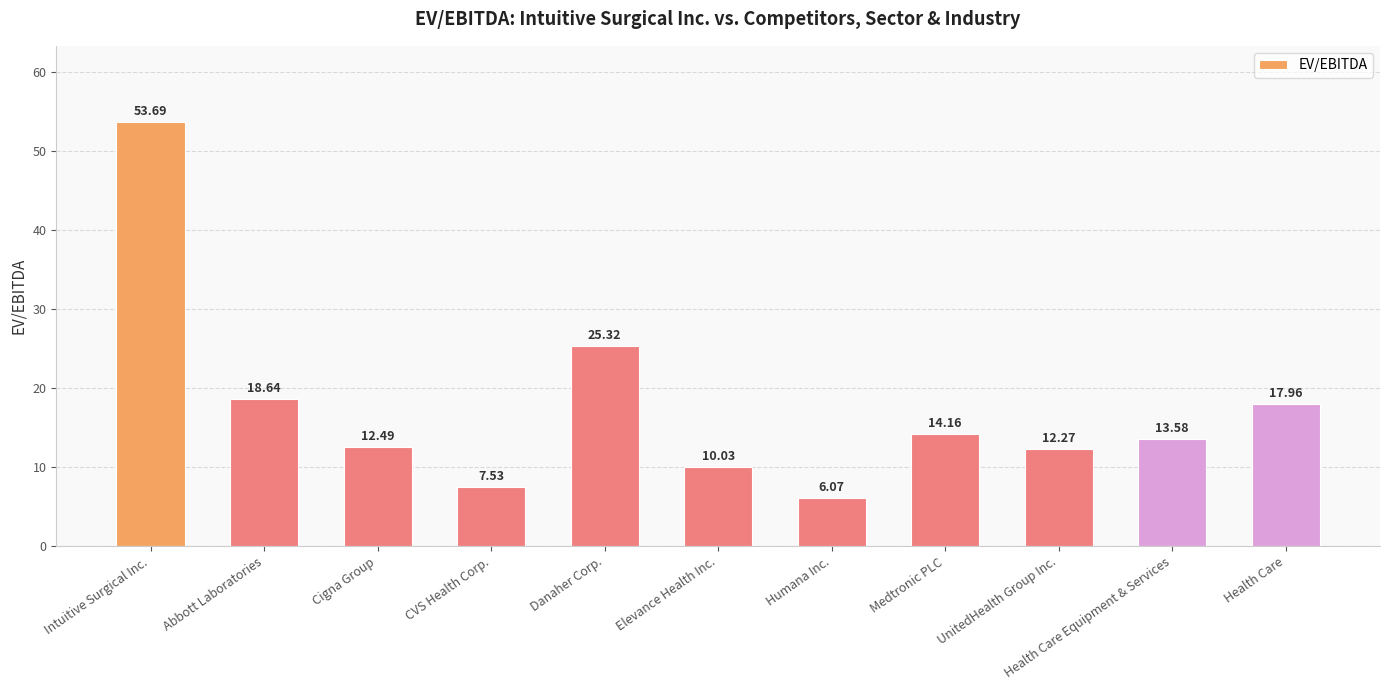

What is the change in value from Elevance Health Inc. to UnitedHealth Group Inc.?

+2.2